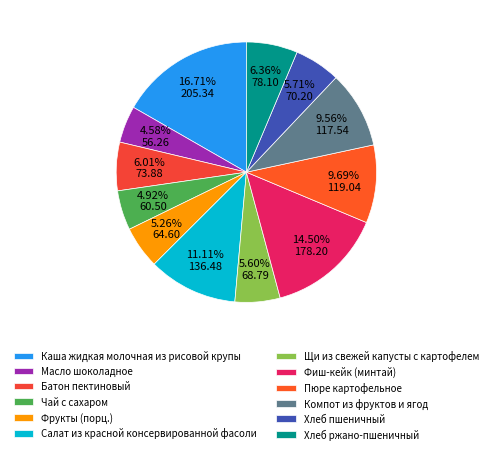

Rank the categories by value from lowest to highest.

Масло шоколадное, Чай с сахаром, Фрукты (порц.), Щи из свежей капусты с картофелем, Хлеб пшеничный, Батон пектиновый, Хлеб ржано-пшеничный, Компот из фруктов и ягод, Пюре картофельное, Салат из красной консервированной фасоли, Фиш-кейк (минтай), Каша жидкая молочная из рисовой крупы